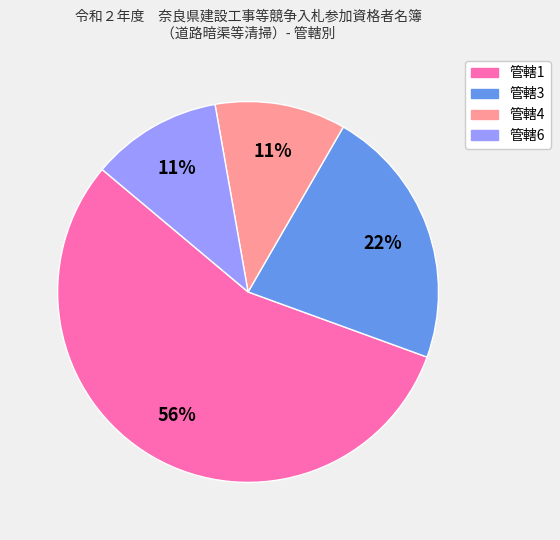

Does any single category account for the majority?

Yes